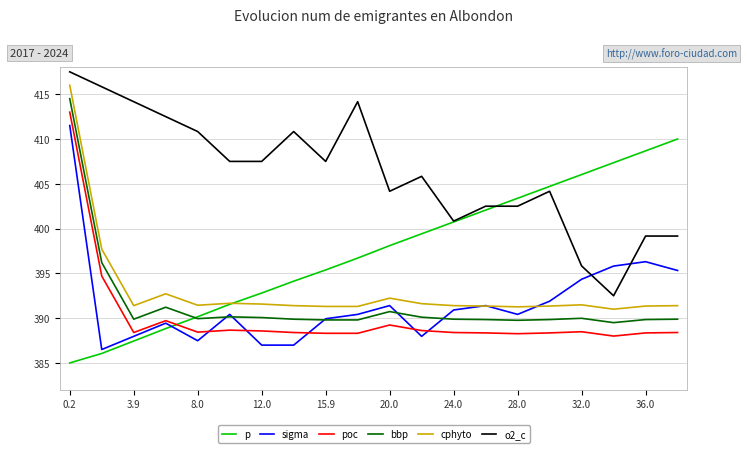

How many categories are shown in the chart?

20